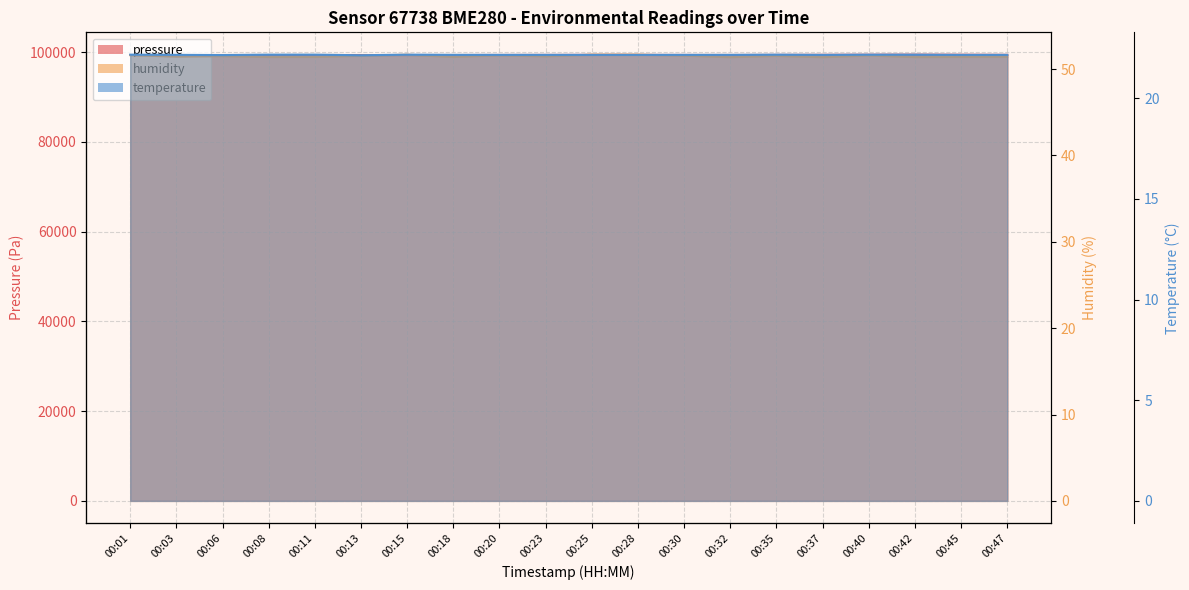

True or false: temperature and pressure cross at least once.

False